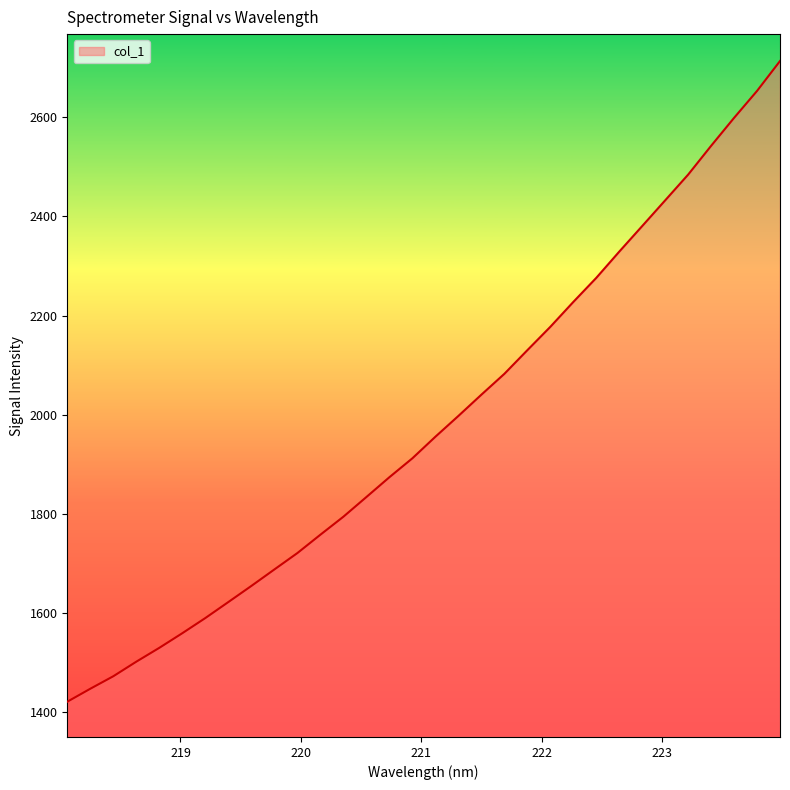

What is the maximum value shown in the chart?

2713.0